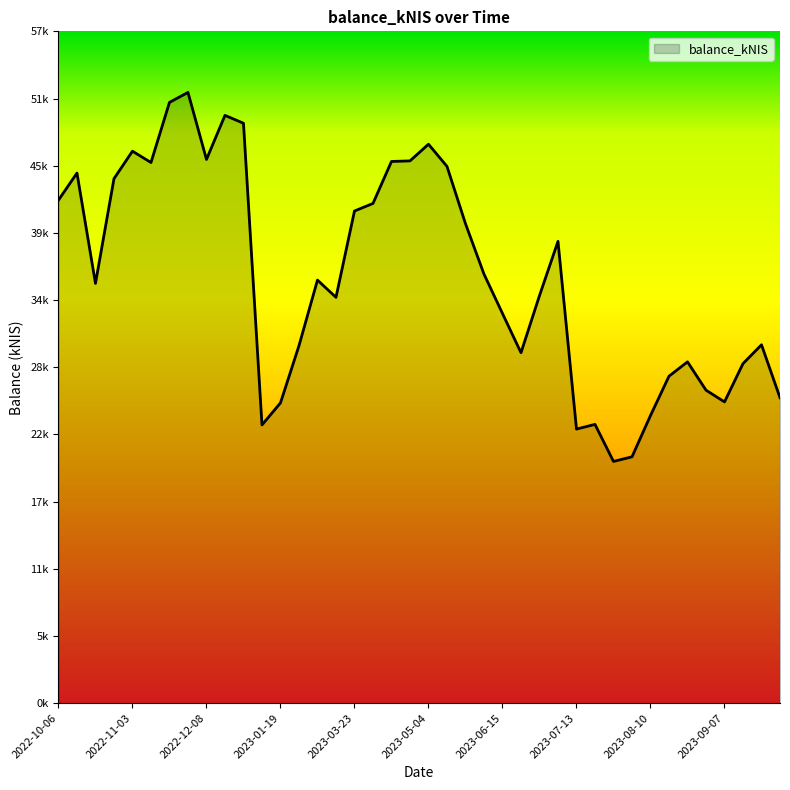

Does the chart have visible grid lines?

No